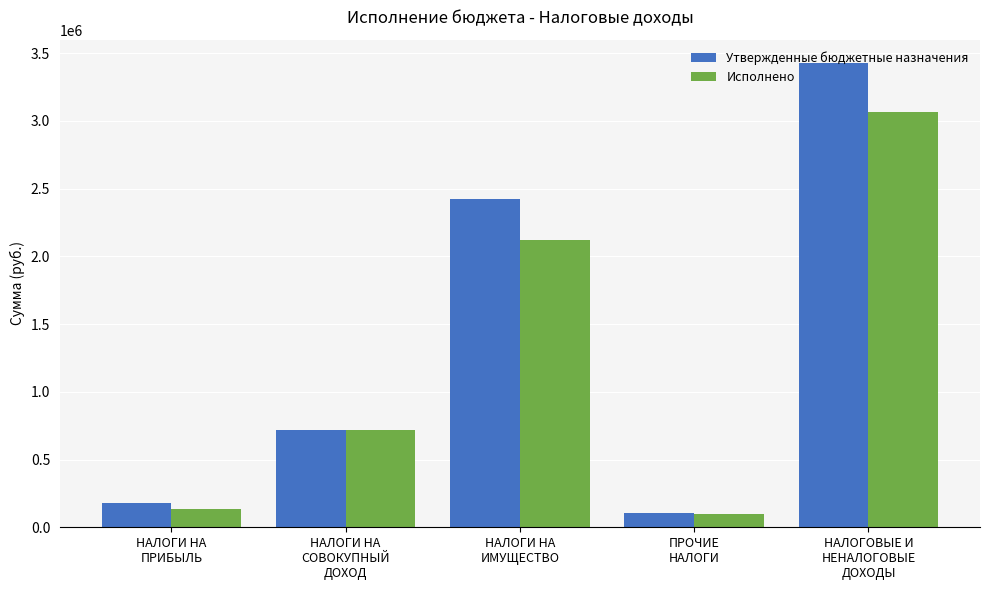

The Исполнено series shows 1274618.4 at НАЛОГИ НА
СОВОКУПНЫЙ
ДОХОД. True or false?

False